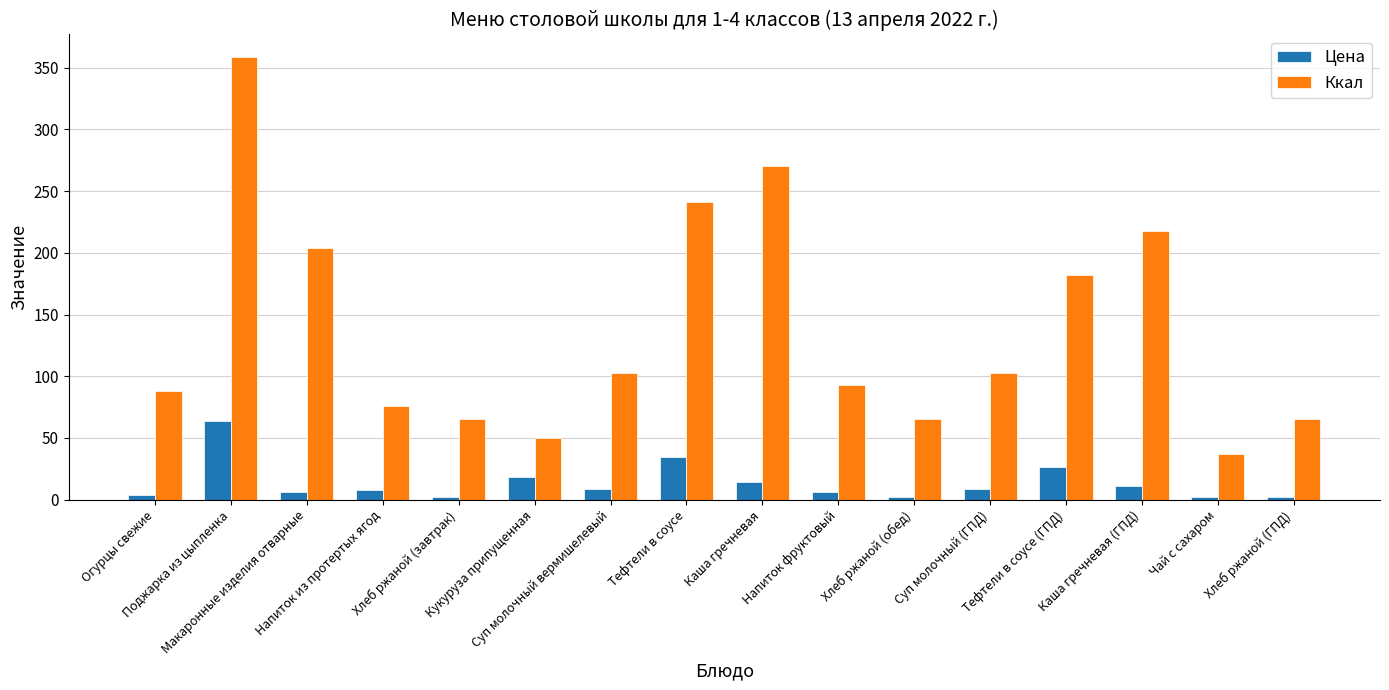

What is the average value of the Цена series?

13.6